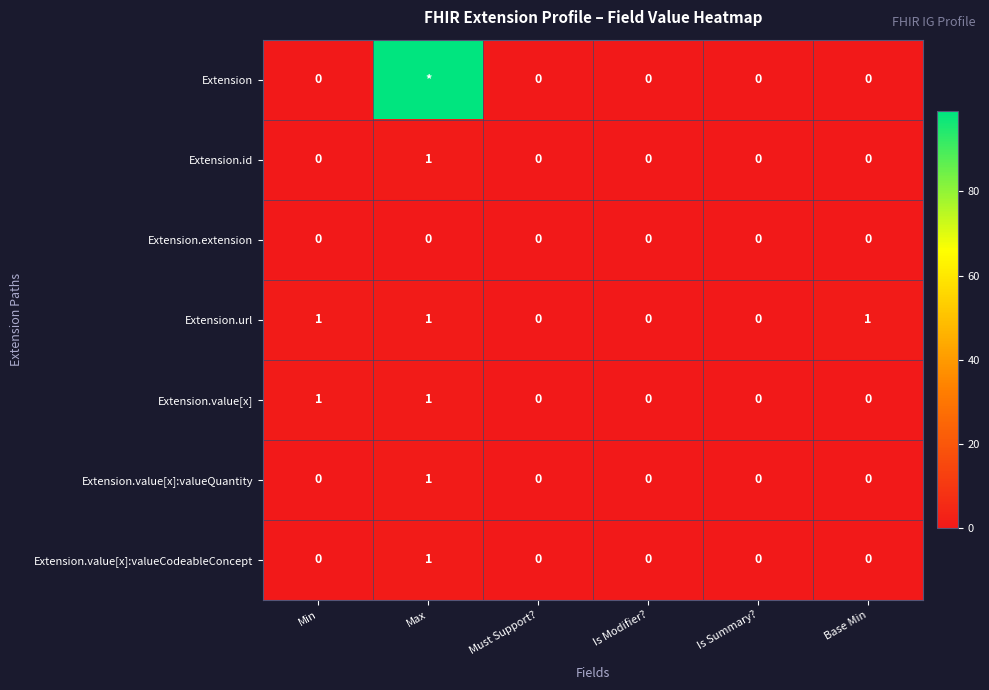

What is the sum of all Extension.url values?

3